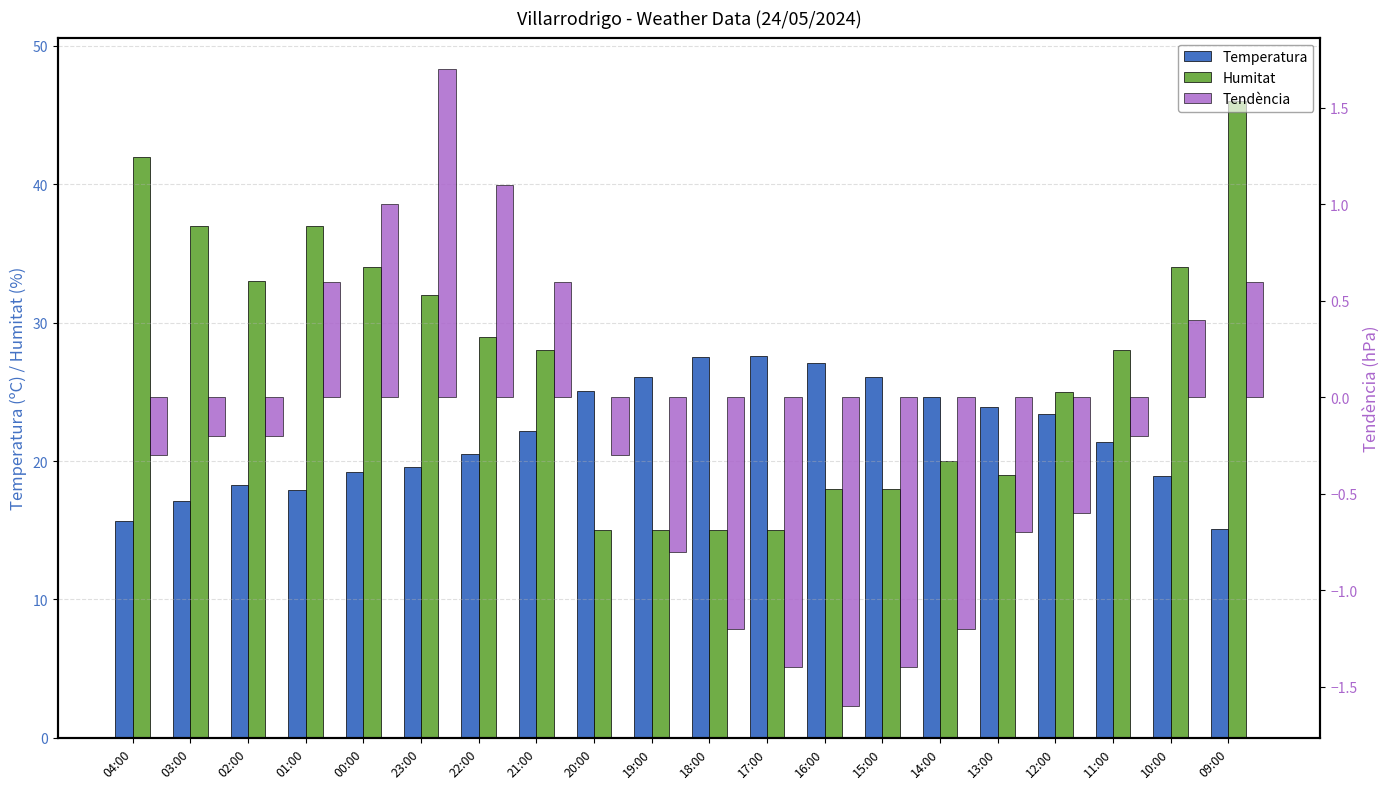

Read the Tendència value at 00:00.

1.0